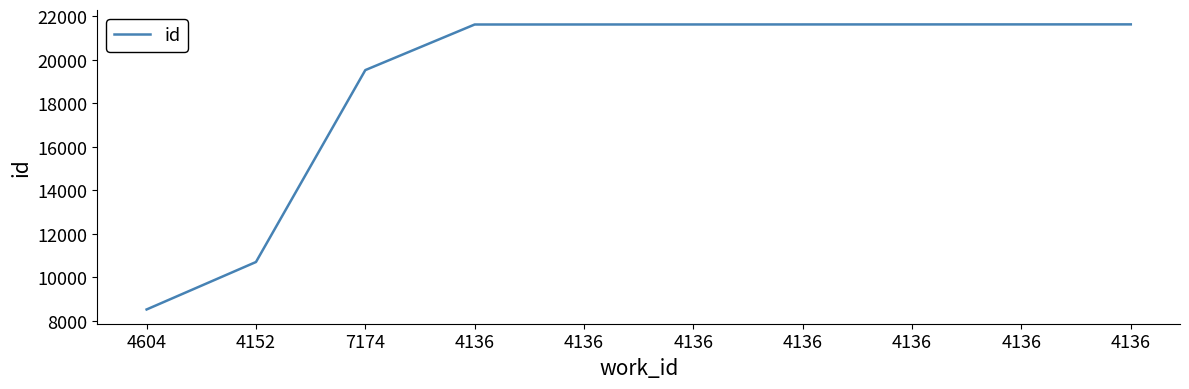

What is the label of the 7th point from the left?

4136